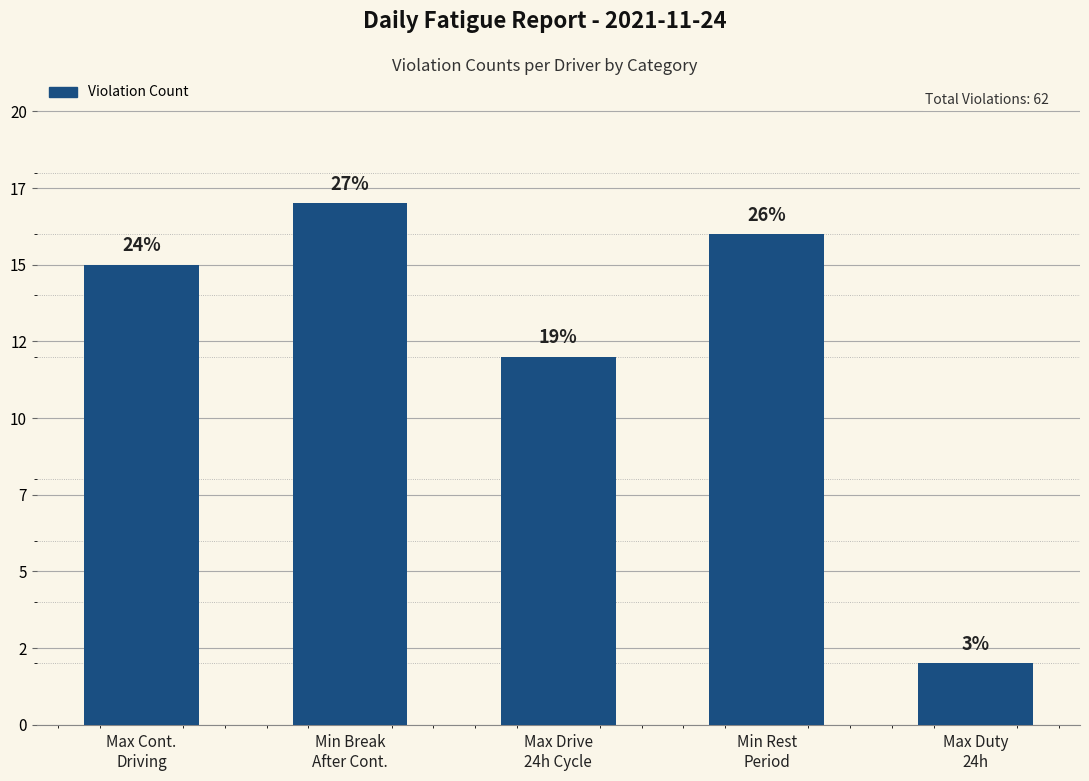

Reading left to right, list all the values displayed in this chart.

15	17	12	16	2